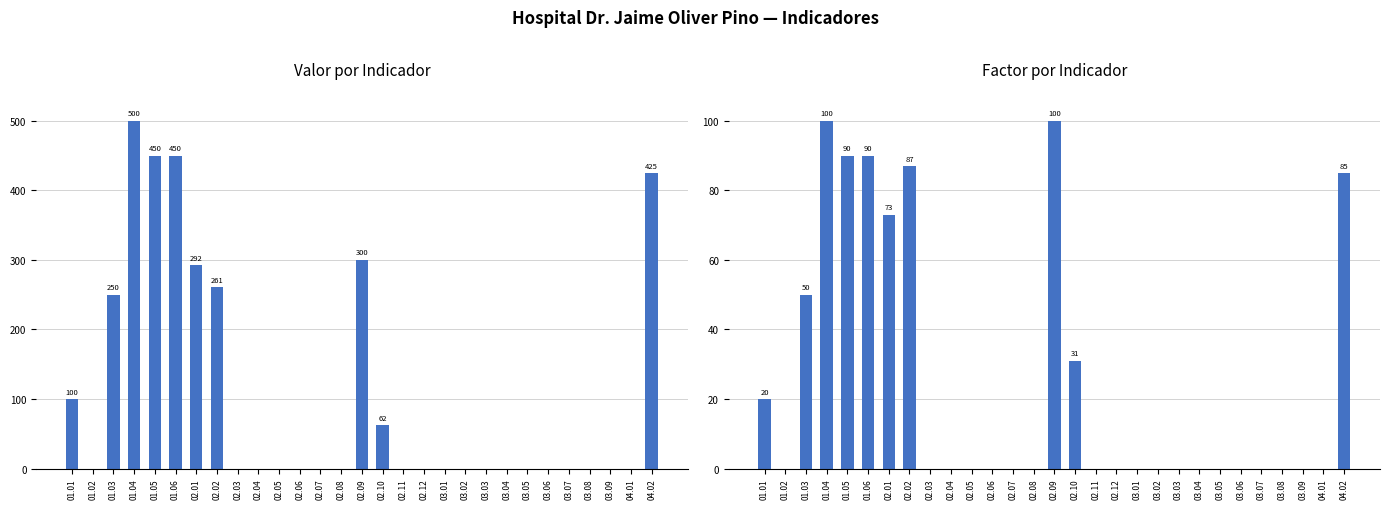

Rank the categories by Factor value from highest to lowest.

01.04, 02.09, 01.05, 01.06, 02.02, 04.02, 02.01, 01.03, 02.10, 01.01, 01.02, 02.03, 02.04, 02.05, 02.06, 02.07, 02.08, 02.11, 02.12, 03.01, 03.02, 03.03, 03.04, 03.05, 03.06, 03.07, 03.08, 03.09, 04.01